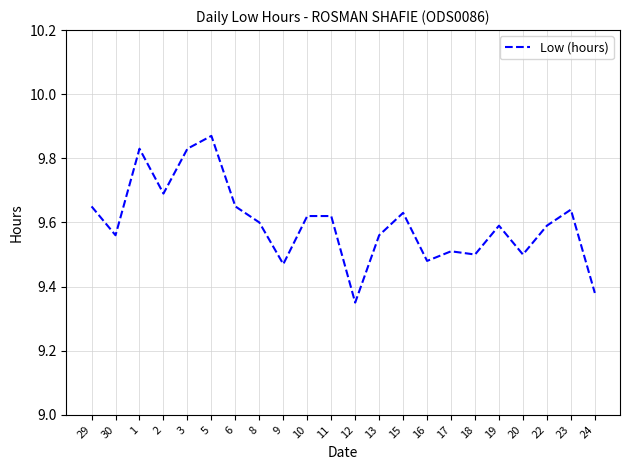

What position from the right is 30?

21